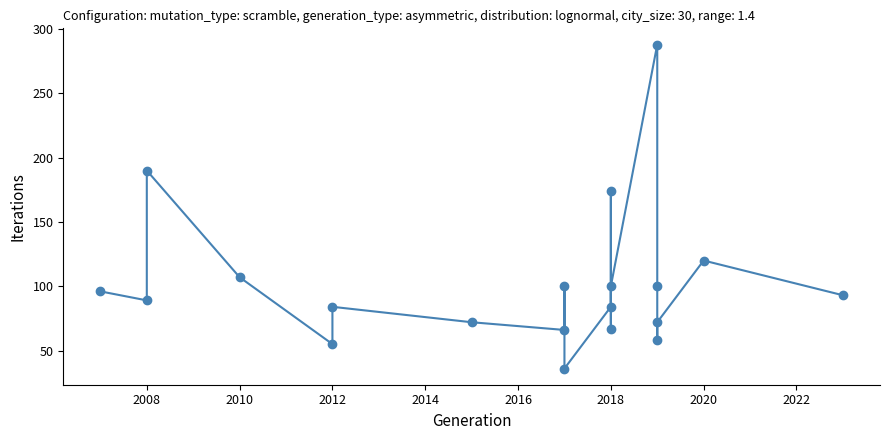

True or false: the data shows 17 at 2018.

False